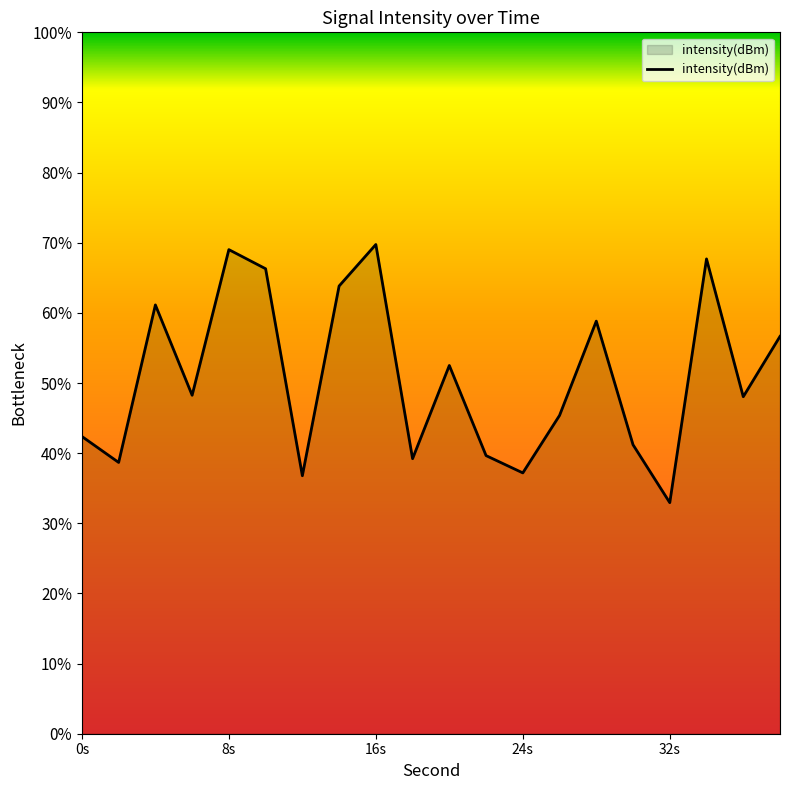

What is the sum of all values?

1015.4